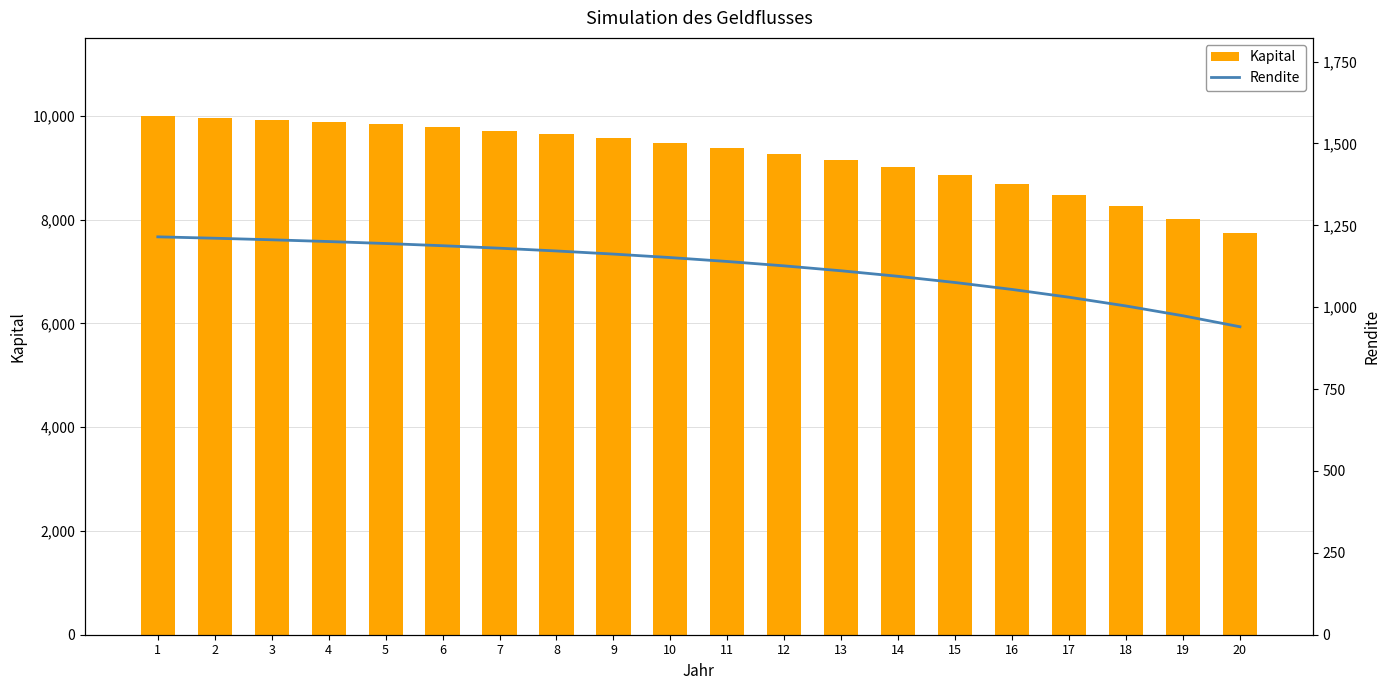

How many data points in Kapital are less than 9478?

10